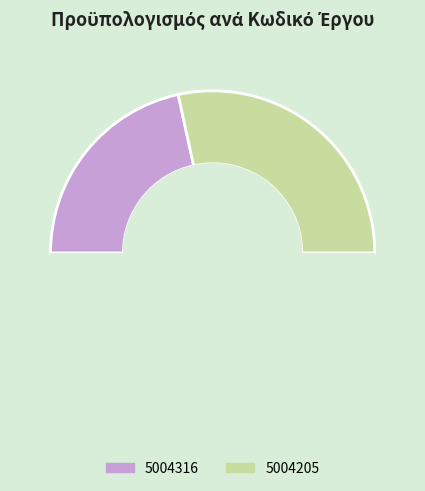

Rank the categories by value from highest to lowest.

5004205, 5004316